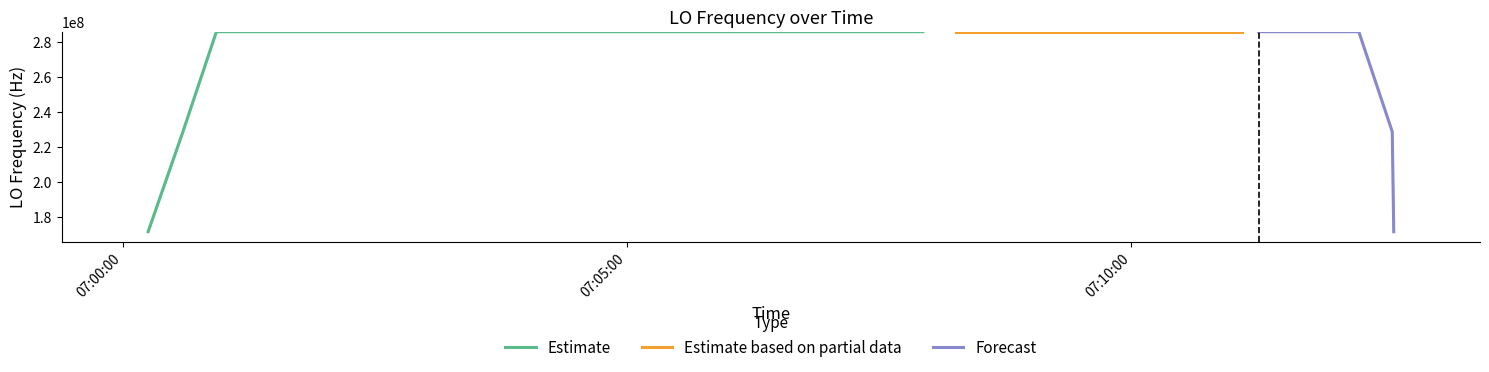

What is the maximum value for Estimate?

286047003.5